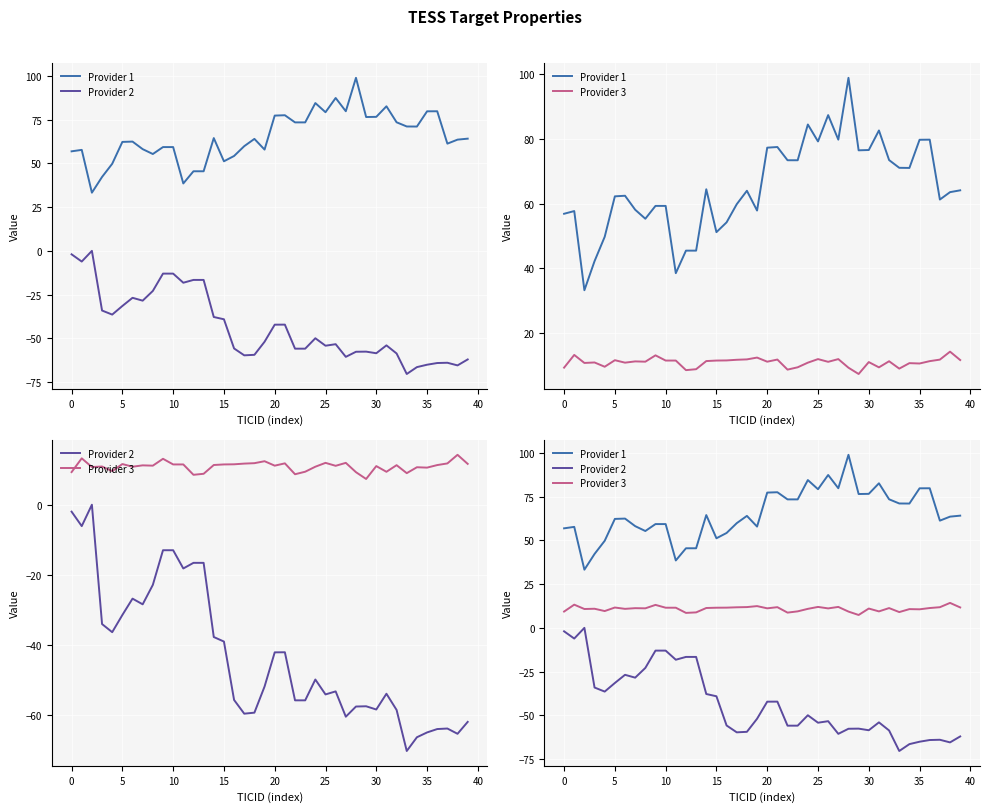

What is the value of the Provider 2 point at the 25th from the left?

-49.9